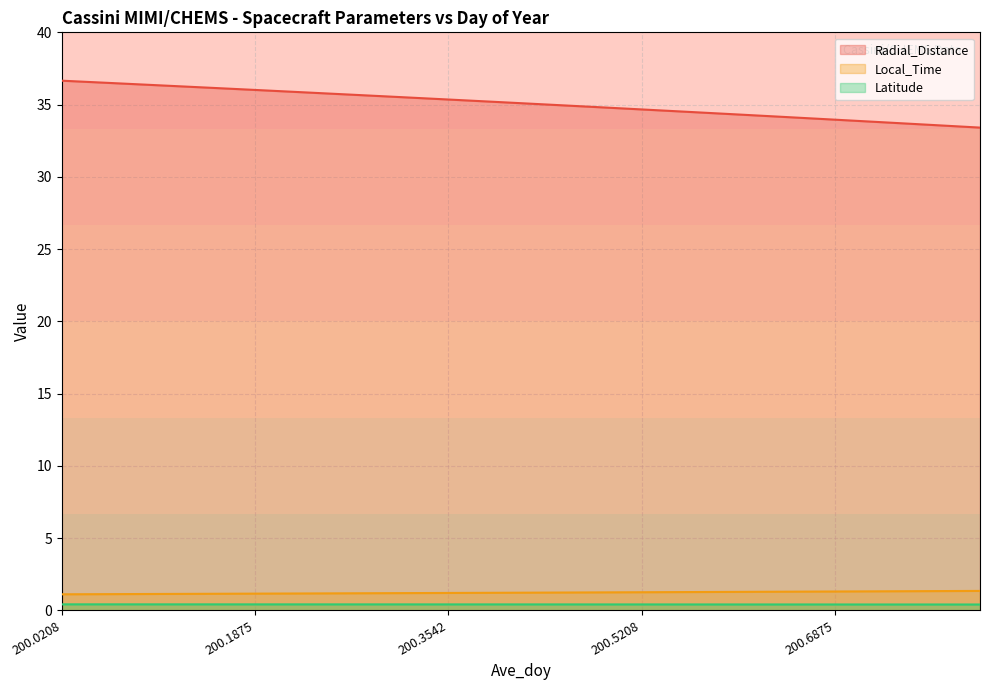

At which label is Local_Time closest to 1?

200.0208